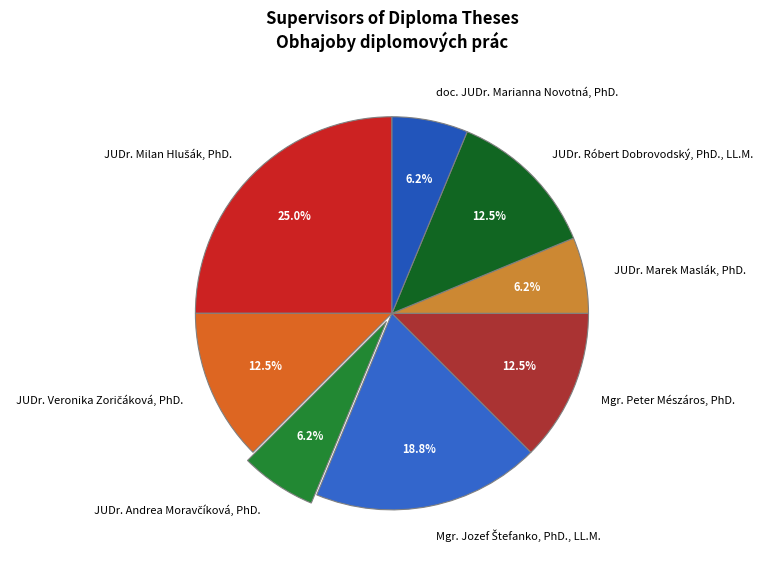

What percentage is the doc. JUDr. Marianna Novotná, PhD. slice, to the nearest percent?

6%